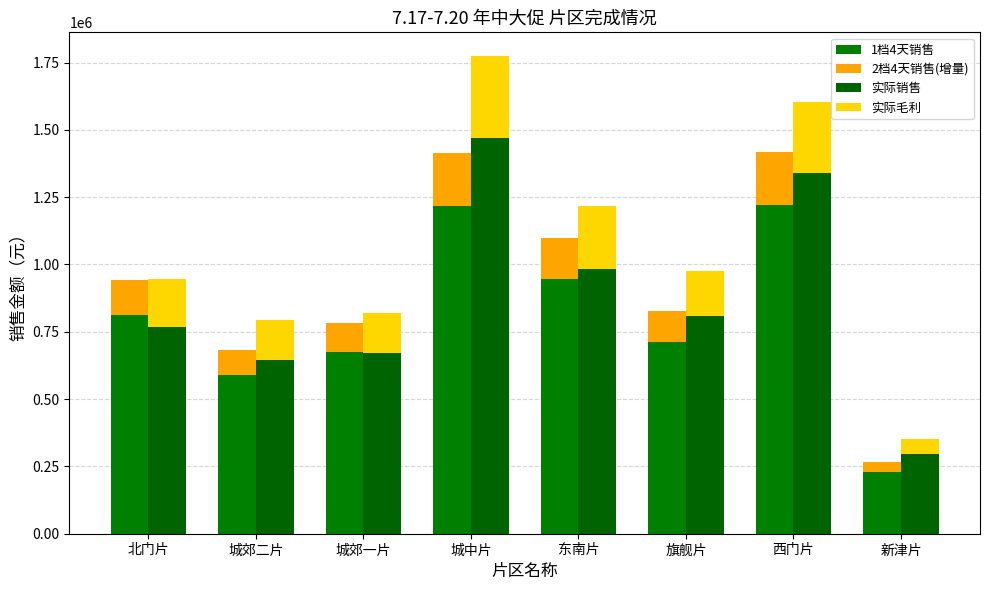

Which series has the largest range (max minus min)?

实际销售